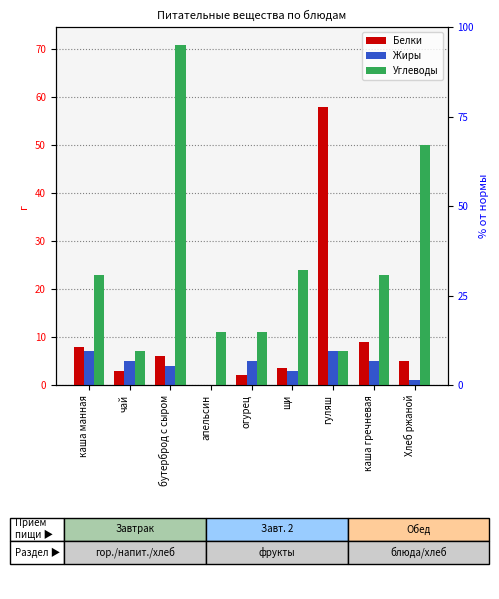

What is the maximum value shown in the chart?

71.0